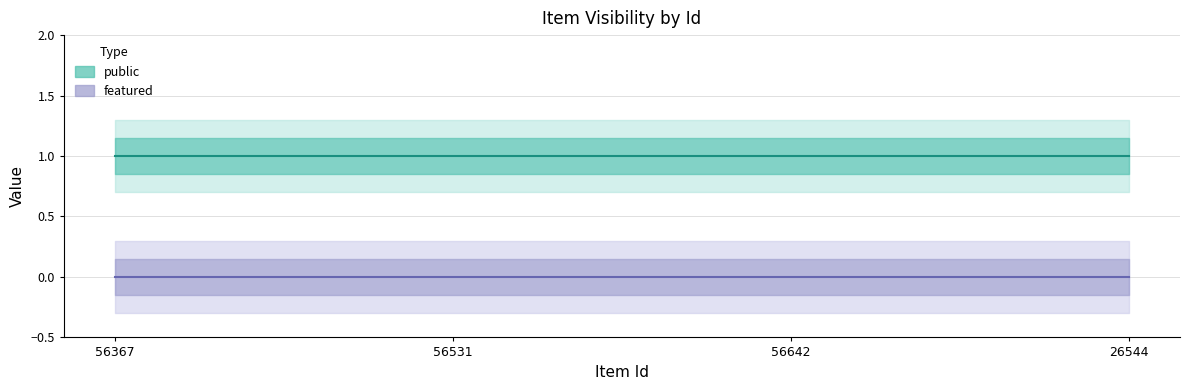

How many distinct data groups are displayed?

2